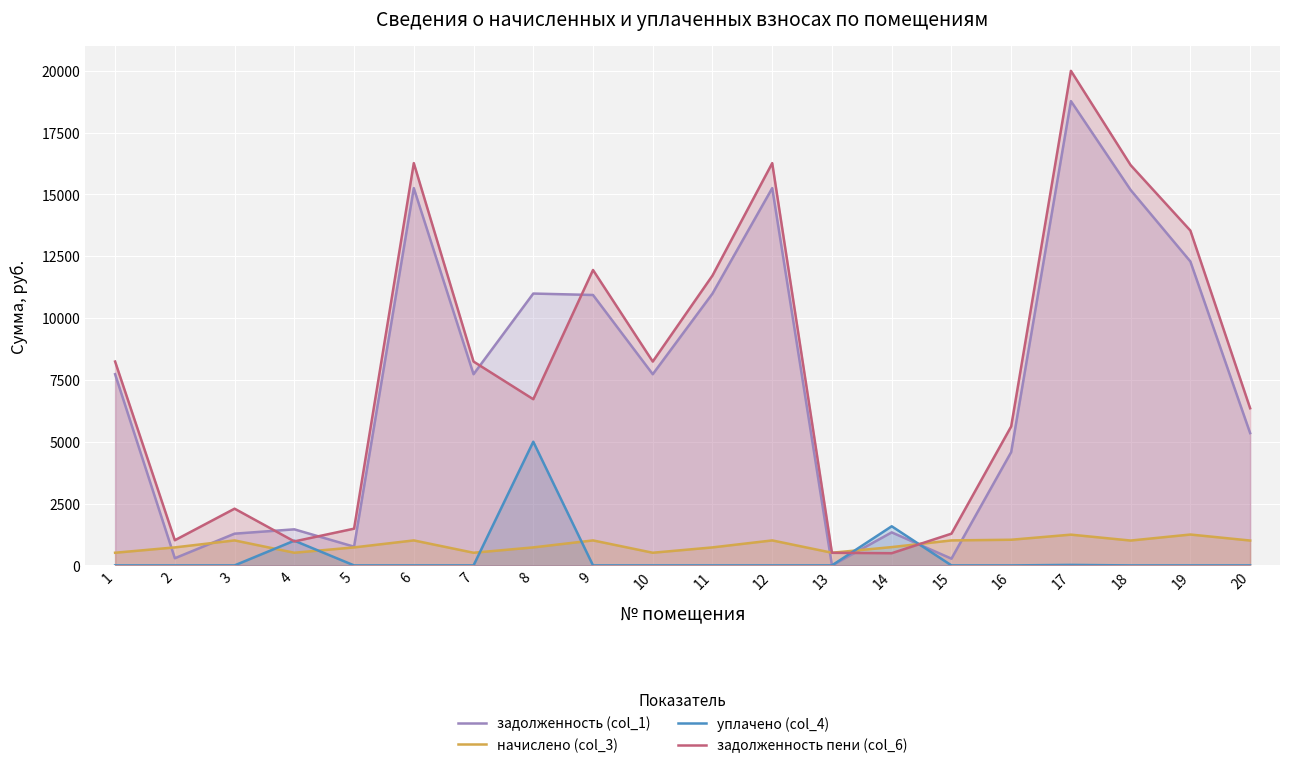

After their last crossing, which series has the higher values: уплачено (col_4) or задолженность пени (col_6)?

задолженность пени (col_6)